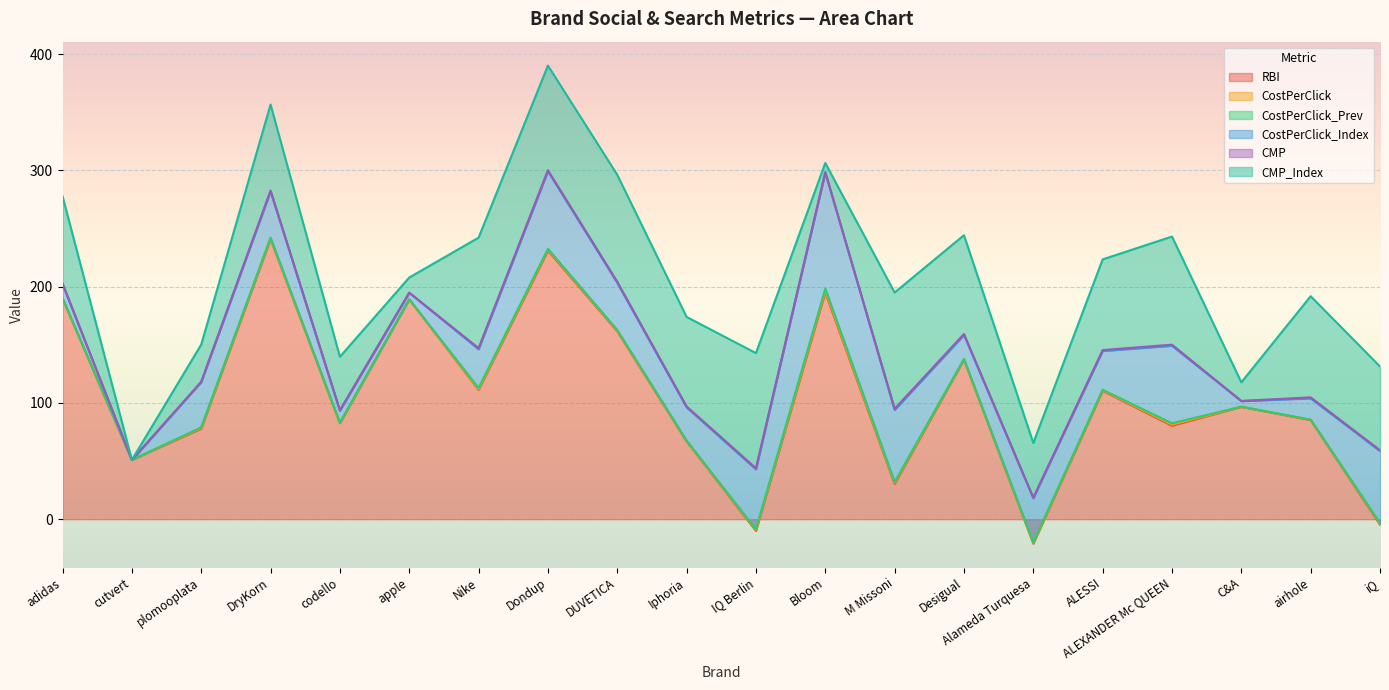

At which category does CMP reach its first local valley?

cutvert